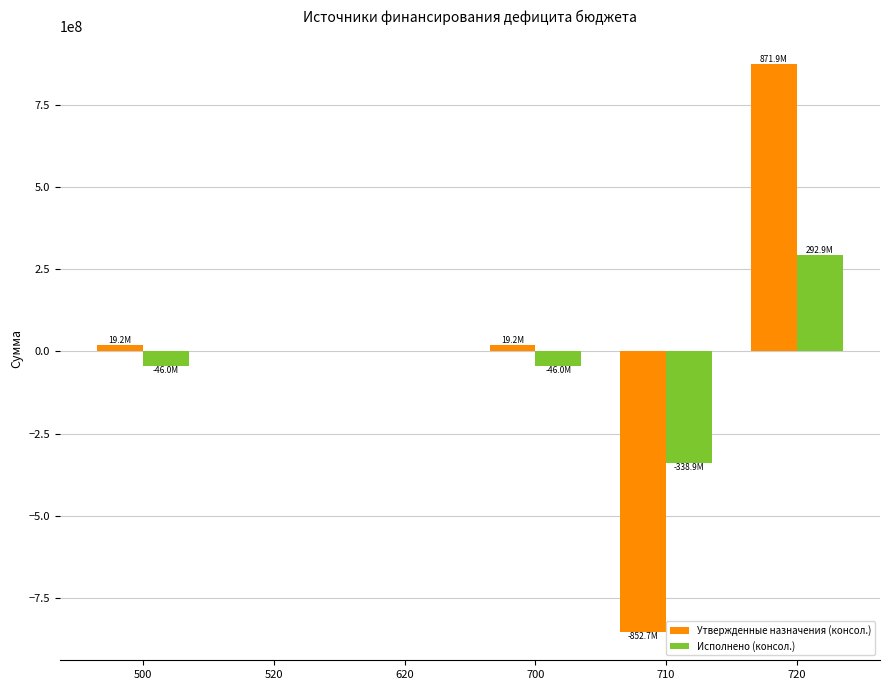

What are all the series names shown in the legend?

Утвержденные назначения (консол.), Исполнено (консол.)